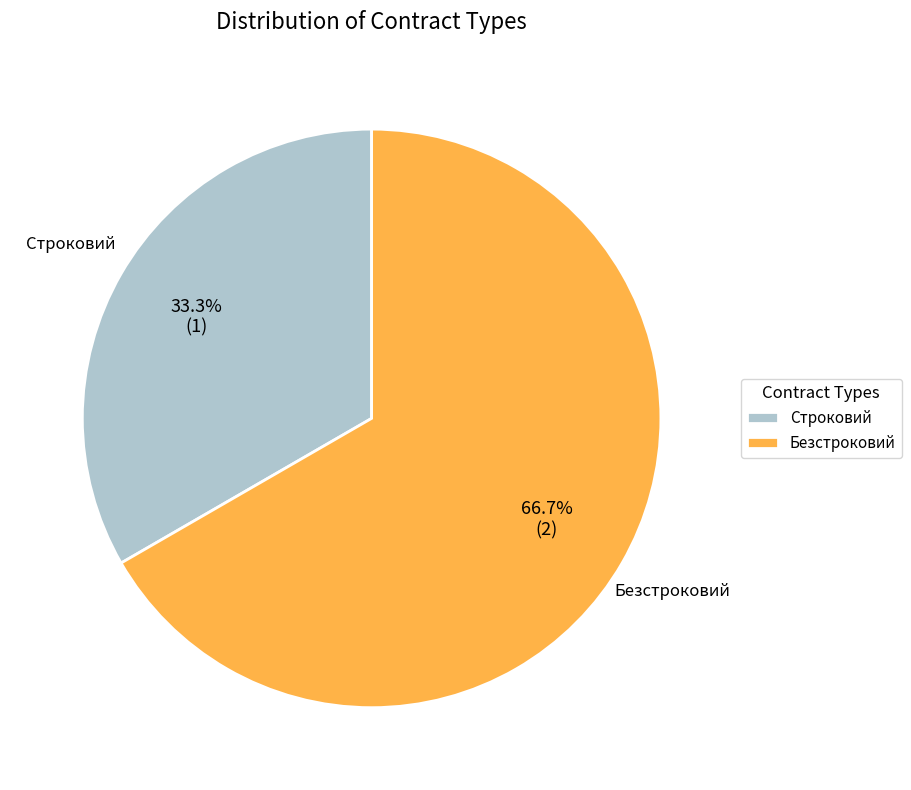

To the nearest percent, what is the difference between the Безстроковий and Строковий slice percentages?

33%